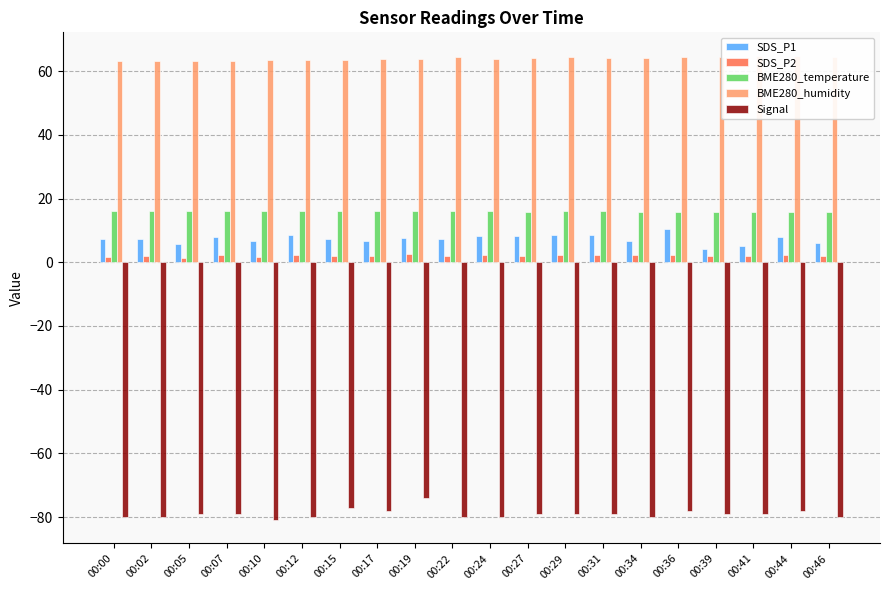

Reading left to right, what are all the values shown in this chart?

SDS_P1: 7.4	7.5	5.6	7.9	6.6	8.4	7.2	6.6	7.5	7.5	8.2	8.2	8.5	8.6	6.7	10.4	4.0	5.0	7.8	6.0
SDS_P2: 1.8	1.8	1.3	2.2	1.8	2.1	2.0	1.8	2.5	1.9	2.1	1.9	2.4	2.4	2.3	2.3	1.9	1.9	2.2	2.1
BME280_temperature: 16.1	16.1	16.1	16.1	16.1	16.0	16.0	16.0	16.0	16.0	15.9	15.9	15.9	16.0	15.9	15.9	15.9	15.9	15.9	15.9
BME280_humidity: 63.0	63.1	63.1	63.3	63.5	63.4	63.5	63.8	63.8	64.4	63.9	64.1	64.3	64.2	64.2	64.5	64.5	64.6	64.9	64.6
Signal: -80.0	-80.0	-79.0	-79.0	-81.0	-80.0	-77.0	-78.0	-74.0	-80.0	-80.0	-79.0	-79.0	-79.0	-80.0	-78.0	-79.0	-79.0	-78.0	-80.0